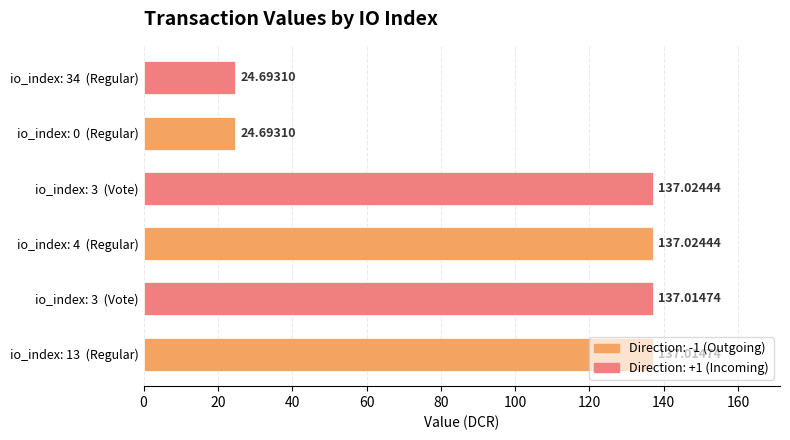

At which category is the sum across all series the highest?

io_index: 4  (Regular)